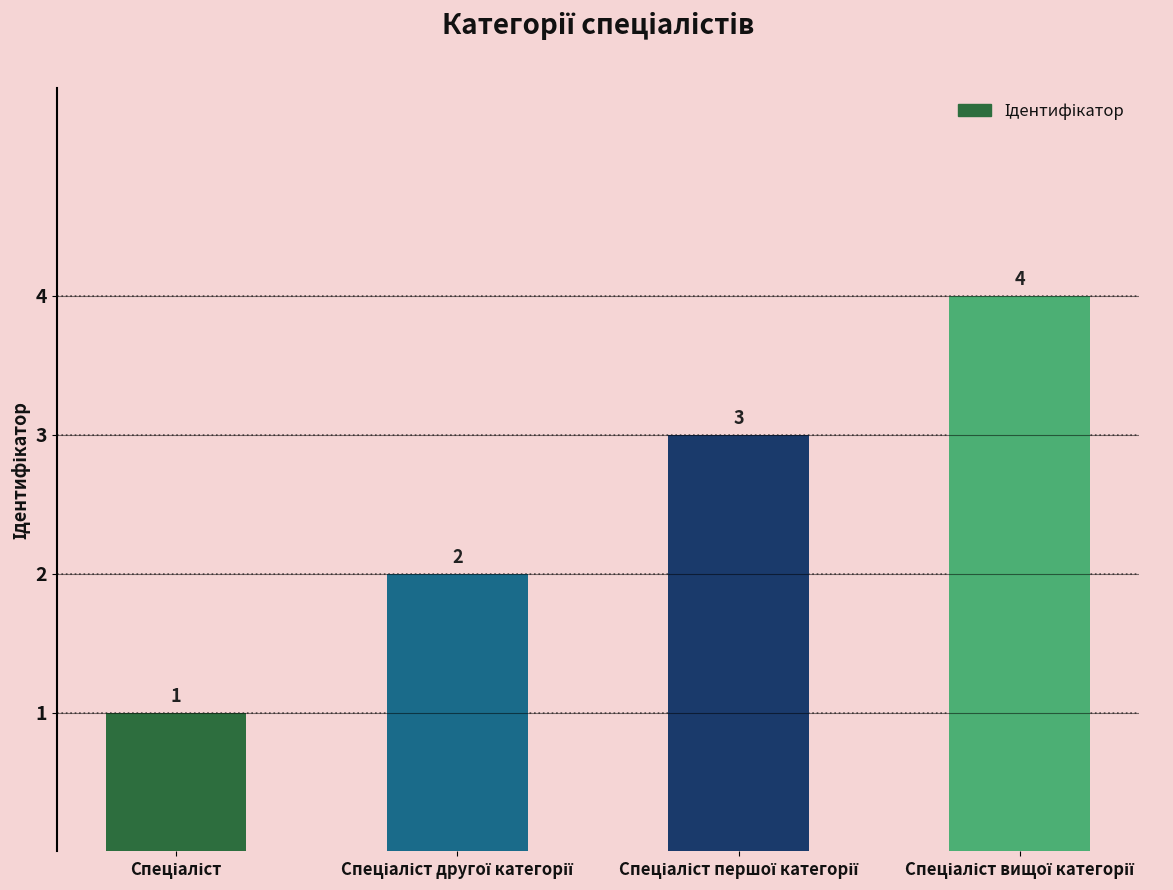

What is the greatest value displayed?

4